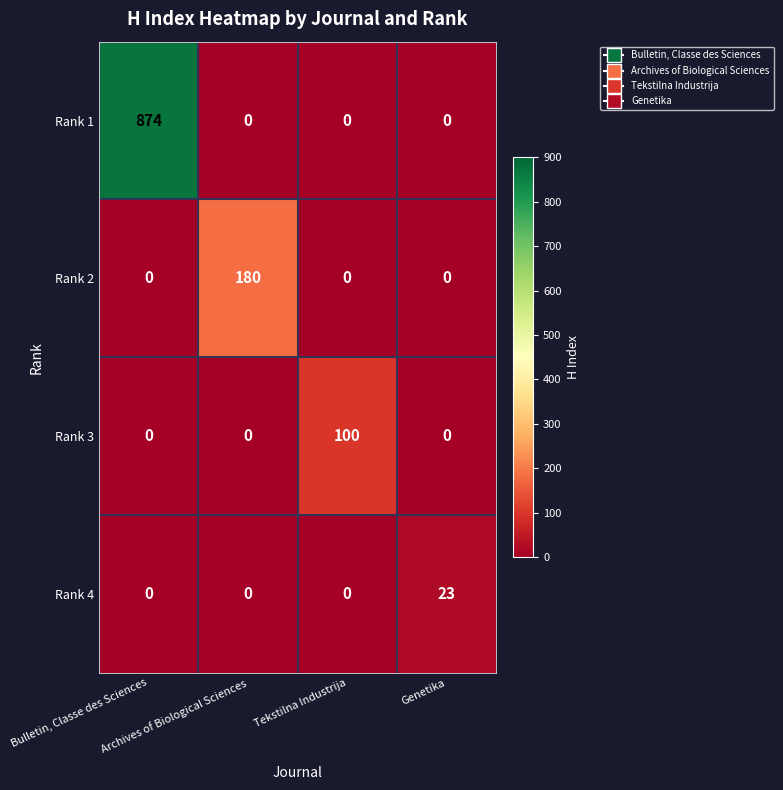

At how many categories does at least one series exceed 594?

1